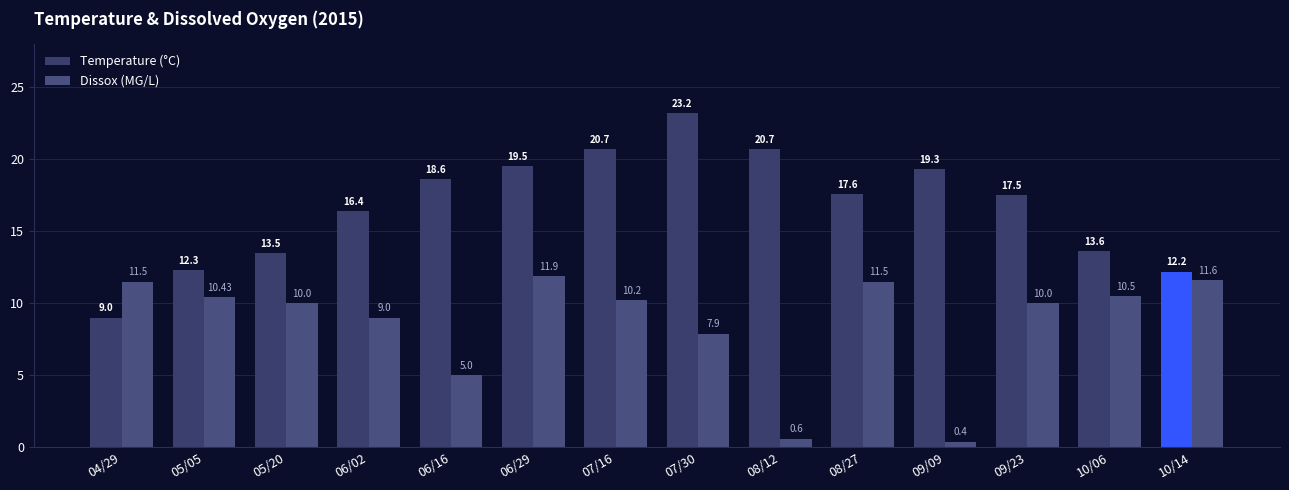

Which series has the largest total across all categories?

Temperature (°C)